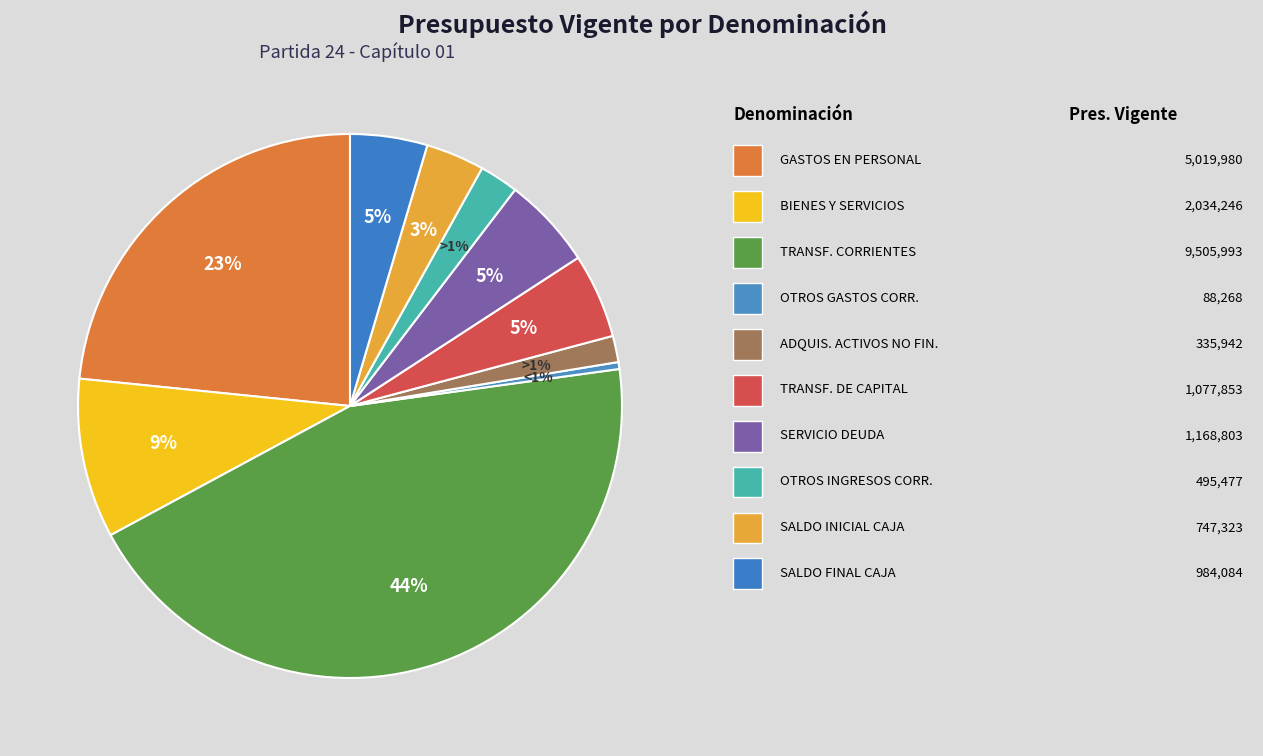

The SALDO FINAL DE CAJA slice represents 1% of the pie. True or false?

False